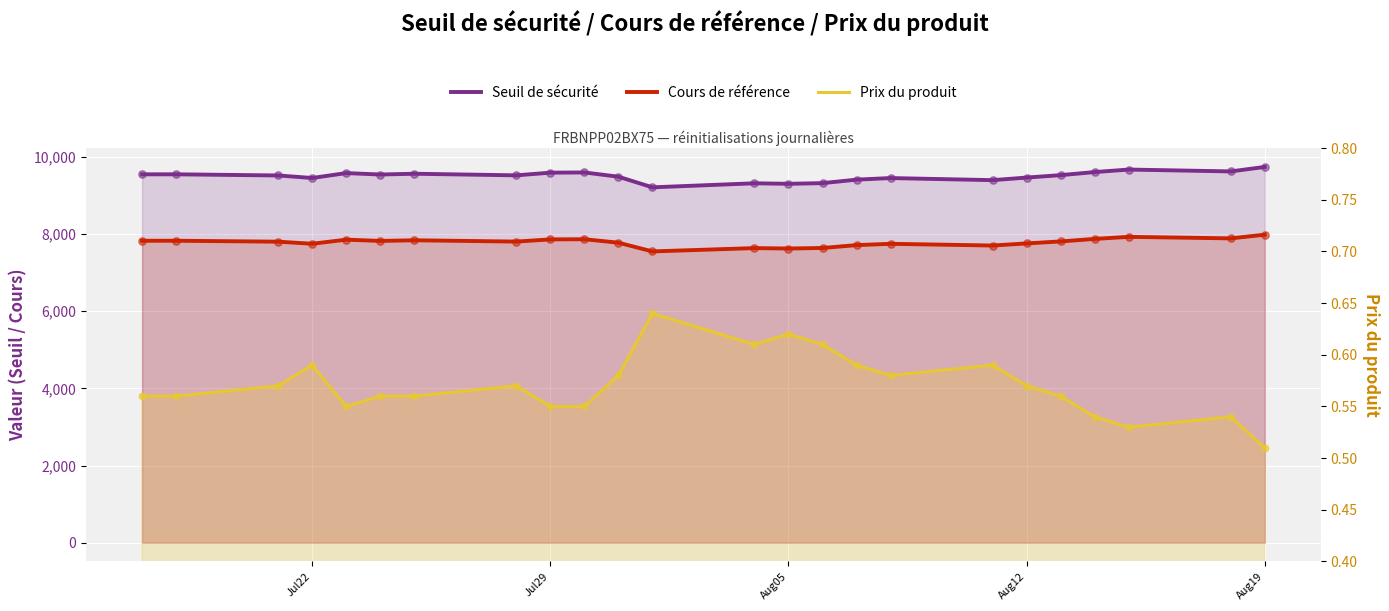

What is the total value across all series at Aug19?

17426.4